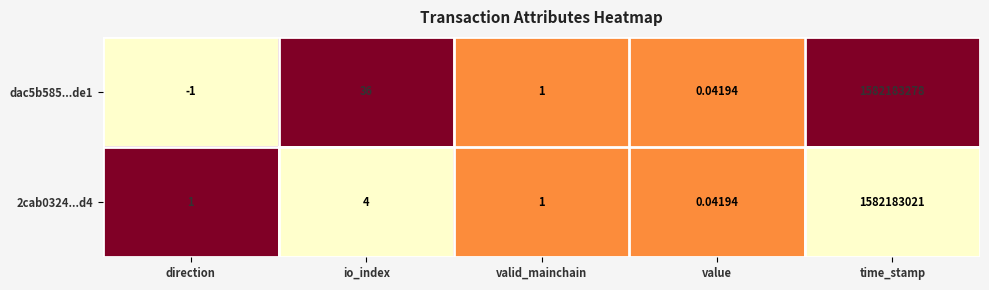

At which category is the sum across all series the highest?

time_stamp